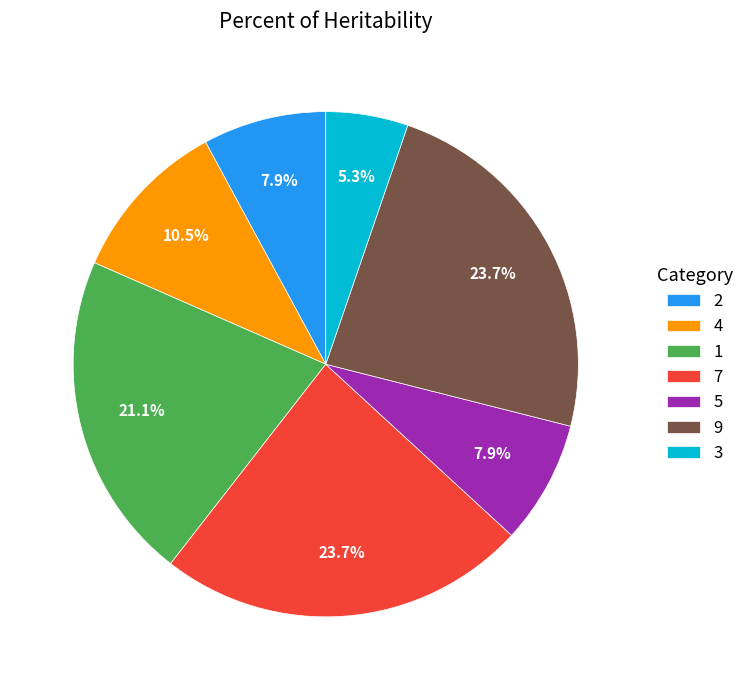

How many segments does this pie chart have?

7